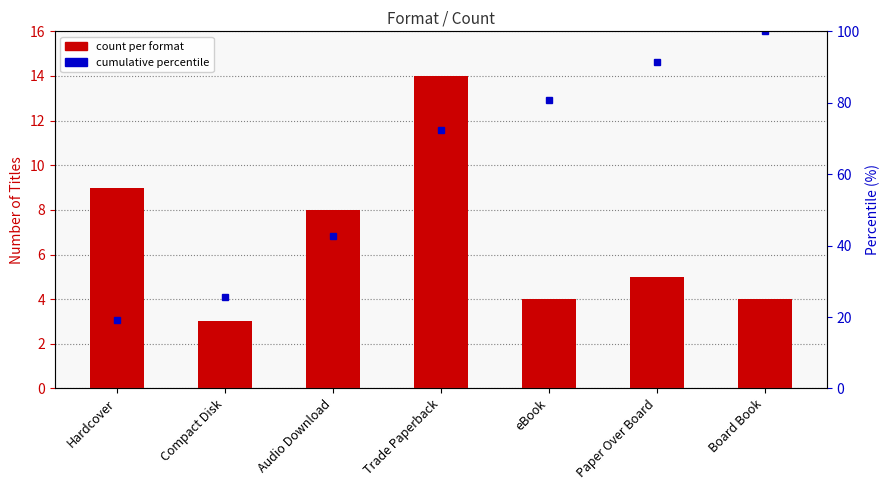

List the labels in order of value, smallest first.

Compact Disk, eBook, Board Book, Paper Over Board, Audio Download, Hardcover, Trade Paperback